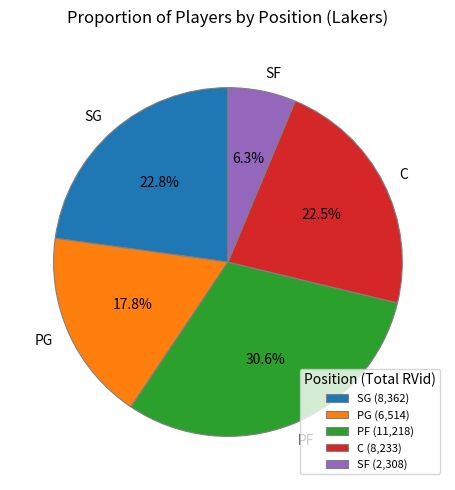

Does PG represent more than half of the total?

No